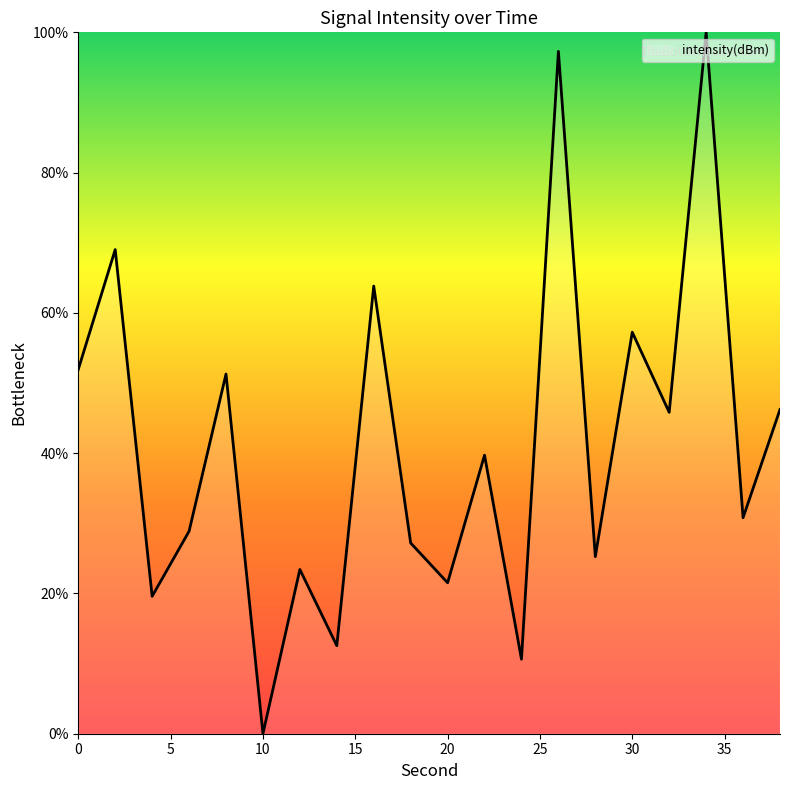

What is the difference between the maximum and minimum values?

100.0